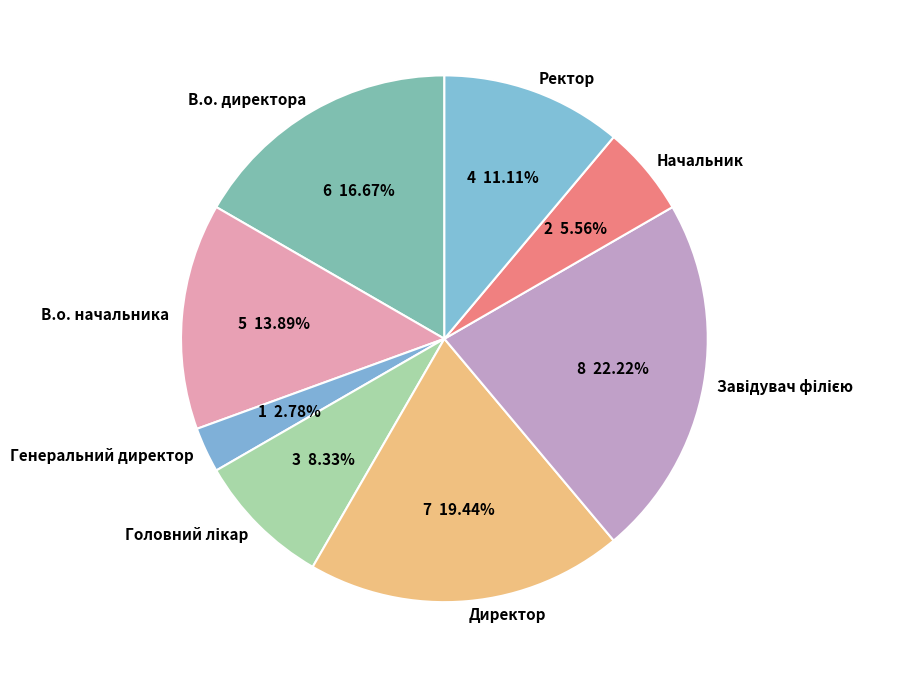

Count the number of slices in the pie.

8